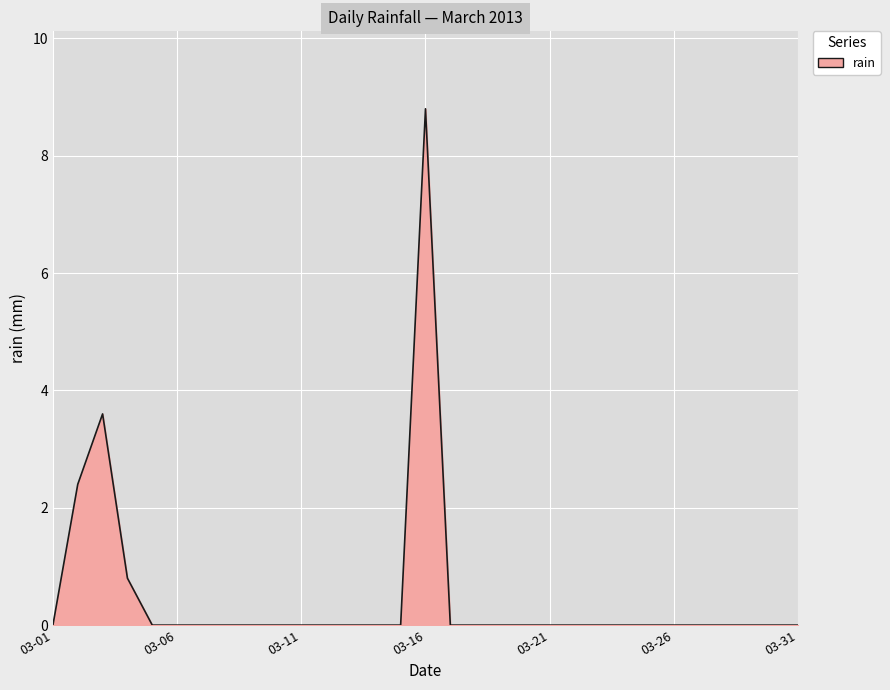

What is the maximum value shown in the chart?

8.8